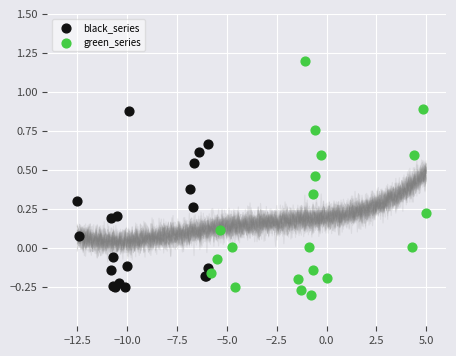

Which series has the widest spread of Y values?

green_series